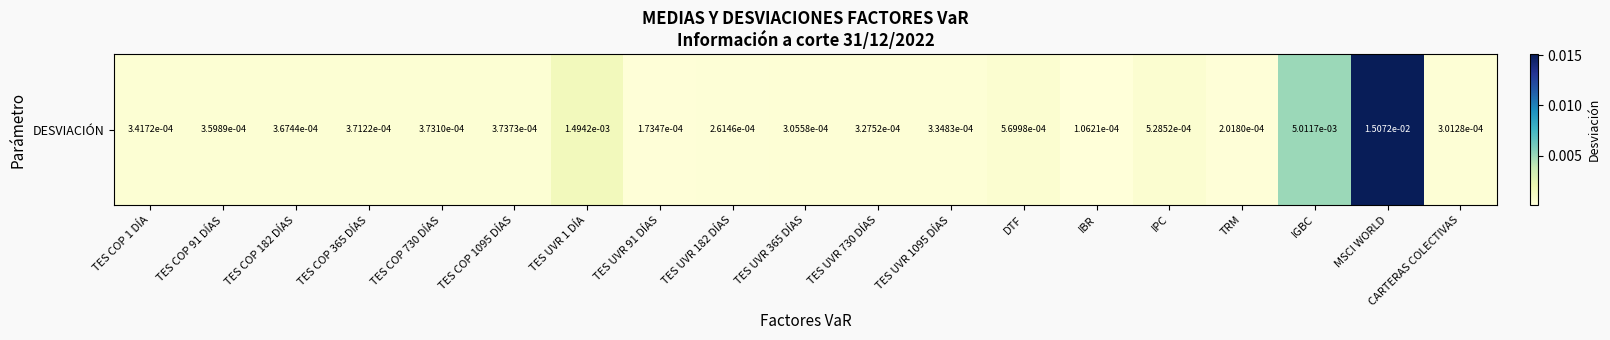

Which has a higher value, TES UVR 182 DÍAS or TES UVR 1 DÍA?

TES UVR 1 DÍA